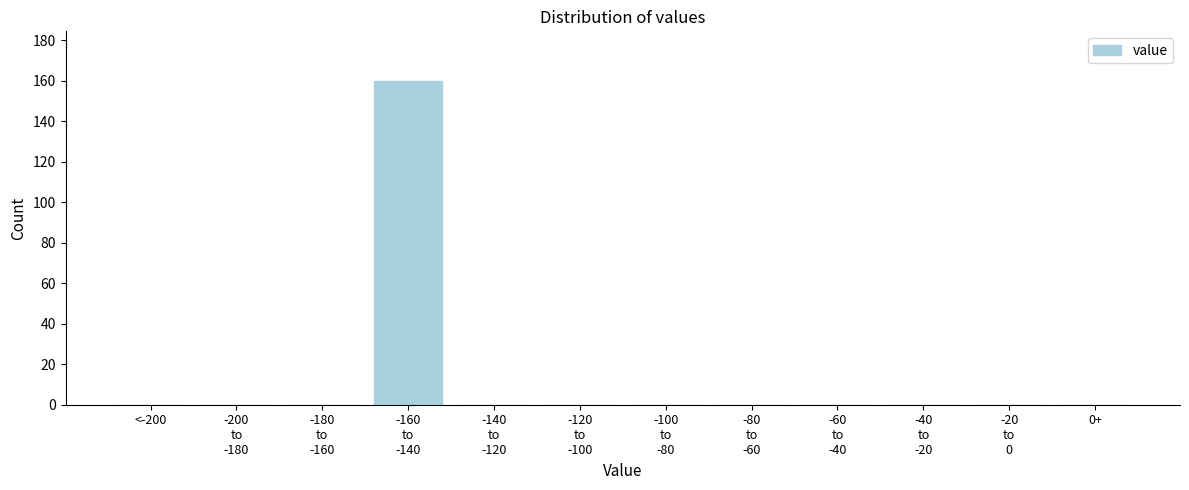

The value at <-200 is 0. True or false?

True